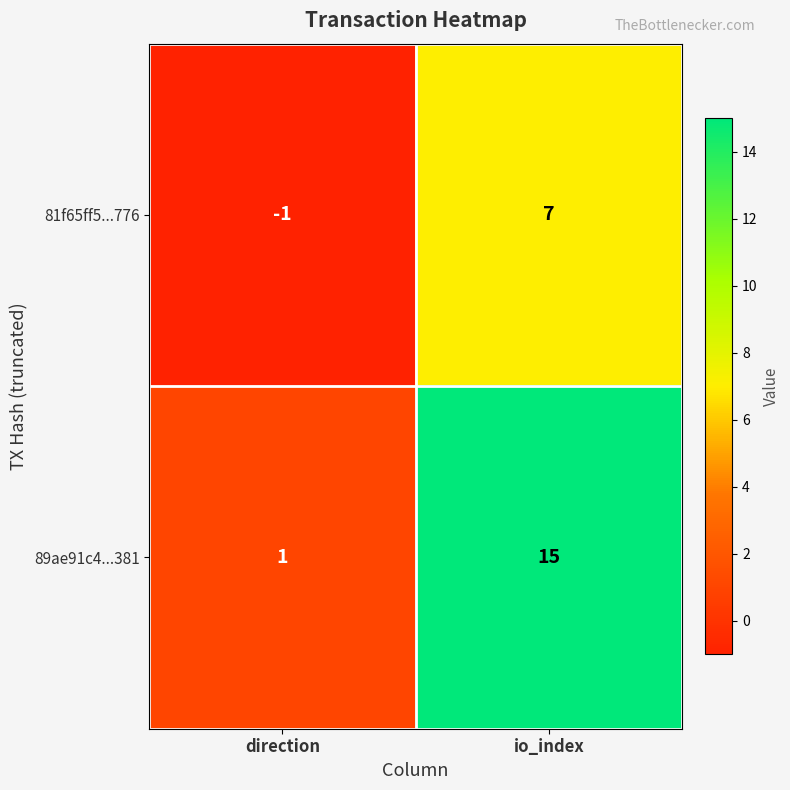

Reading left to right, extract all data points from this chart.

81f65ff5...776: -1	7
89ae91c4...381: 1	15